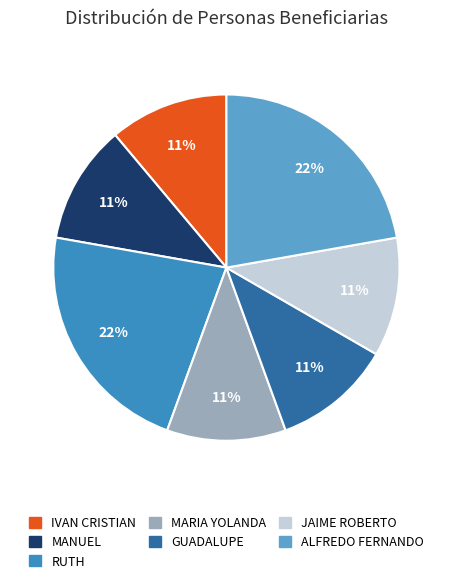

Is there any slice that represents more than half of the pie?

No